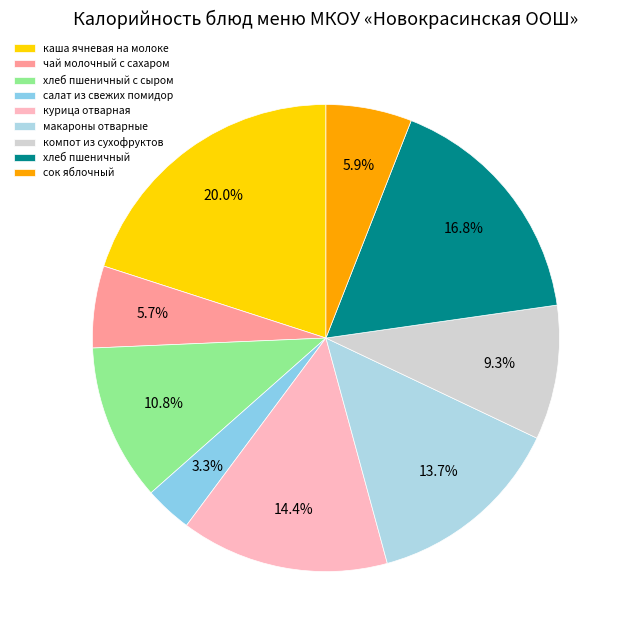

To the nearest percent, what is the average slice percentage?

11%